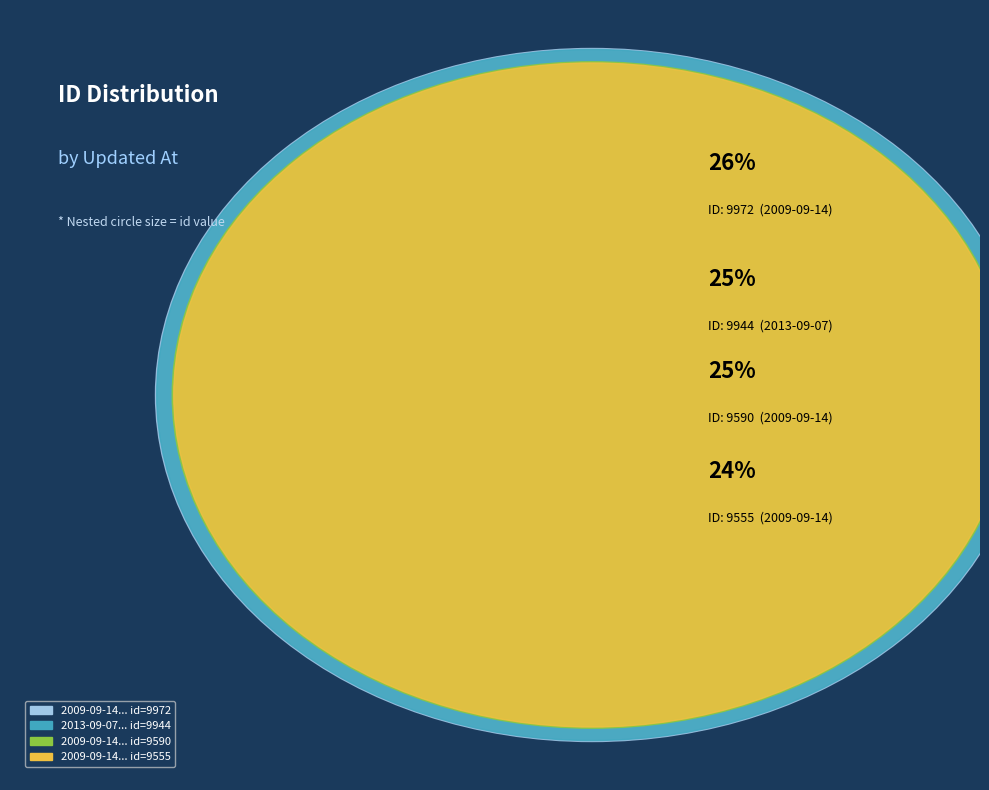

To the nearest percent, what portion does 2009-09-14 19:34:37 UTC represent?

26%